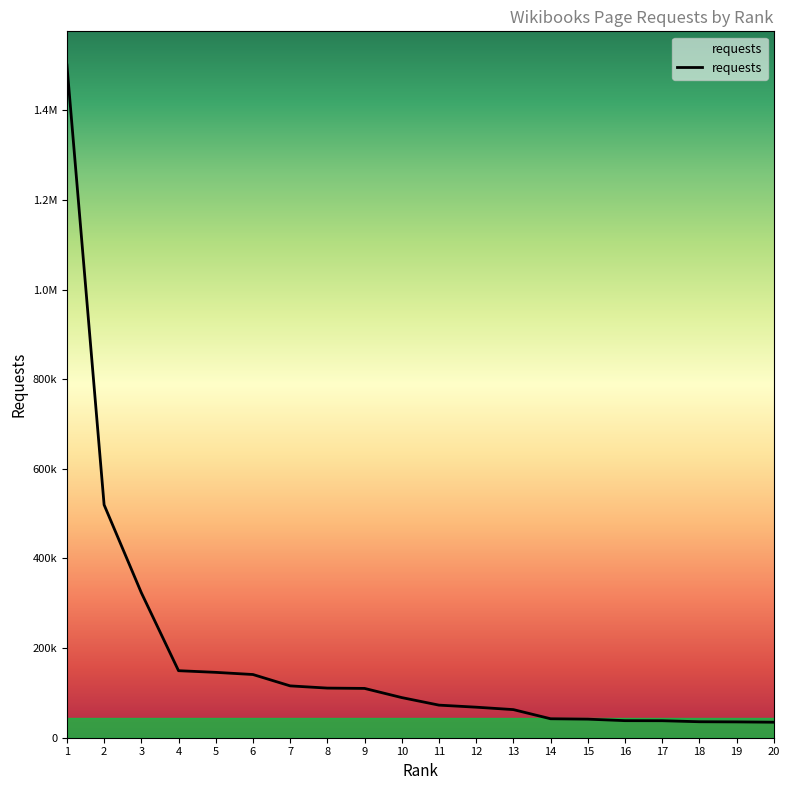

What is the difference between the maximum and minimum values?

1466666